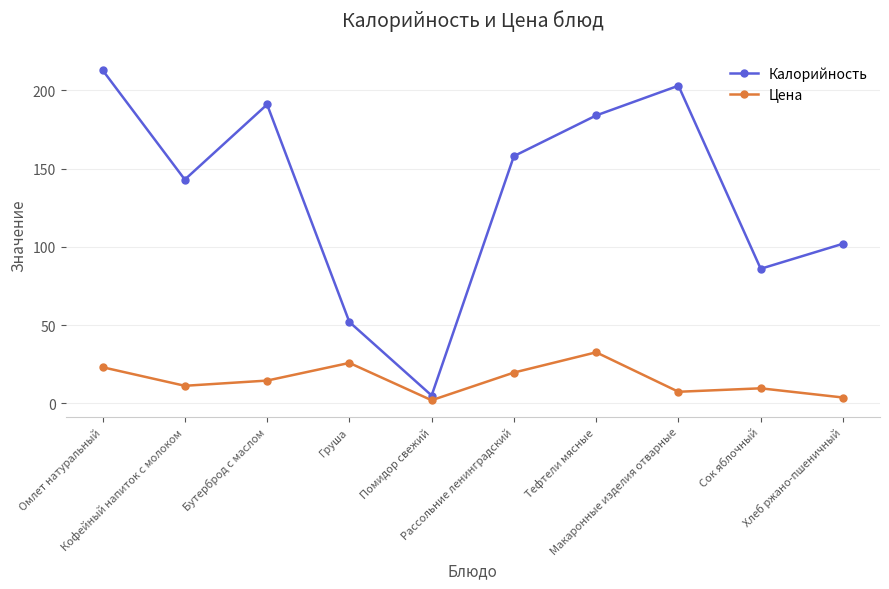

What is the average value of the Цена series?

15.0